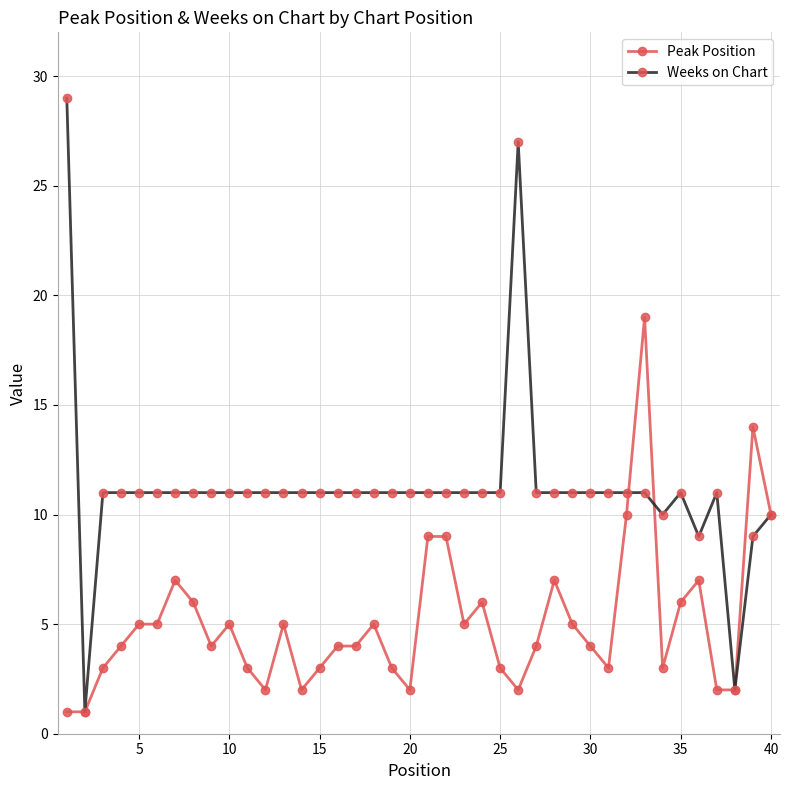

How many lines are shown in the chart?

2